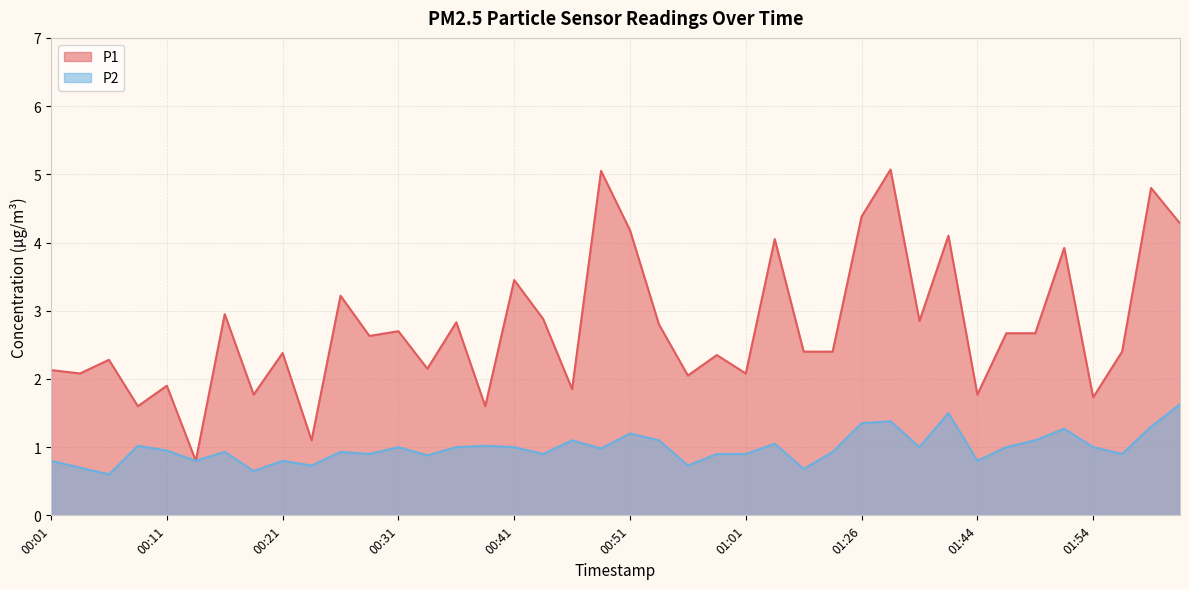

What is the spread (max minus min) of values at 00:28?

1.7